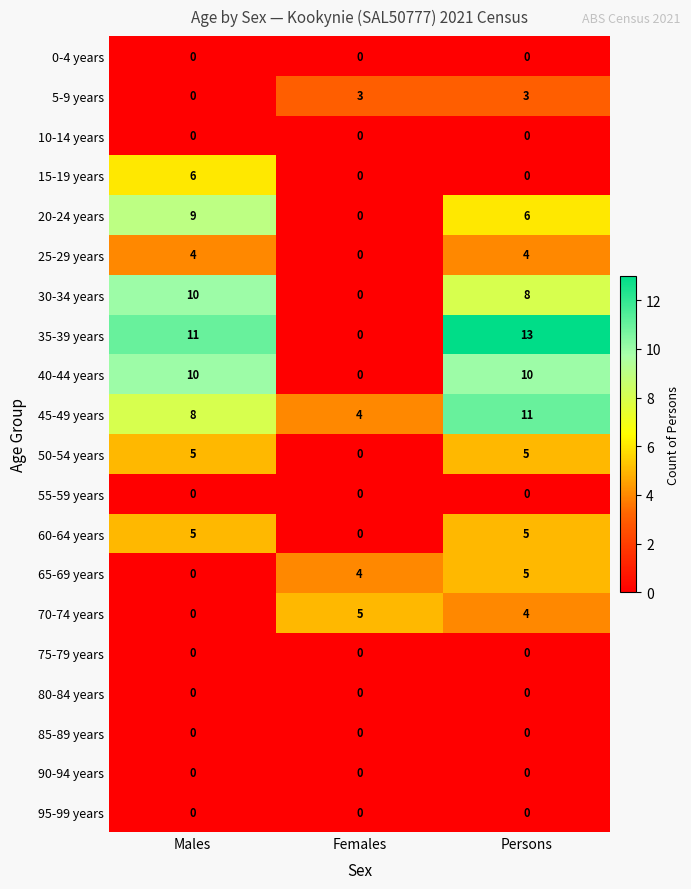

Is it true that 15-19 years equals 4 at Persons?

False